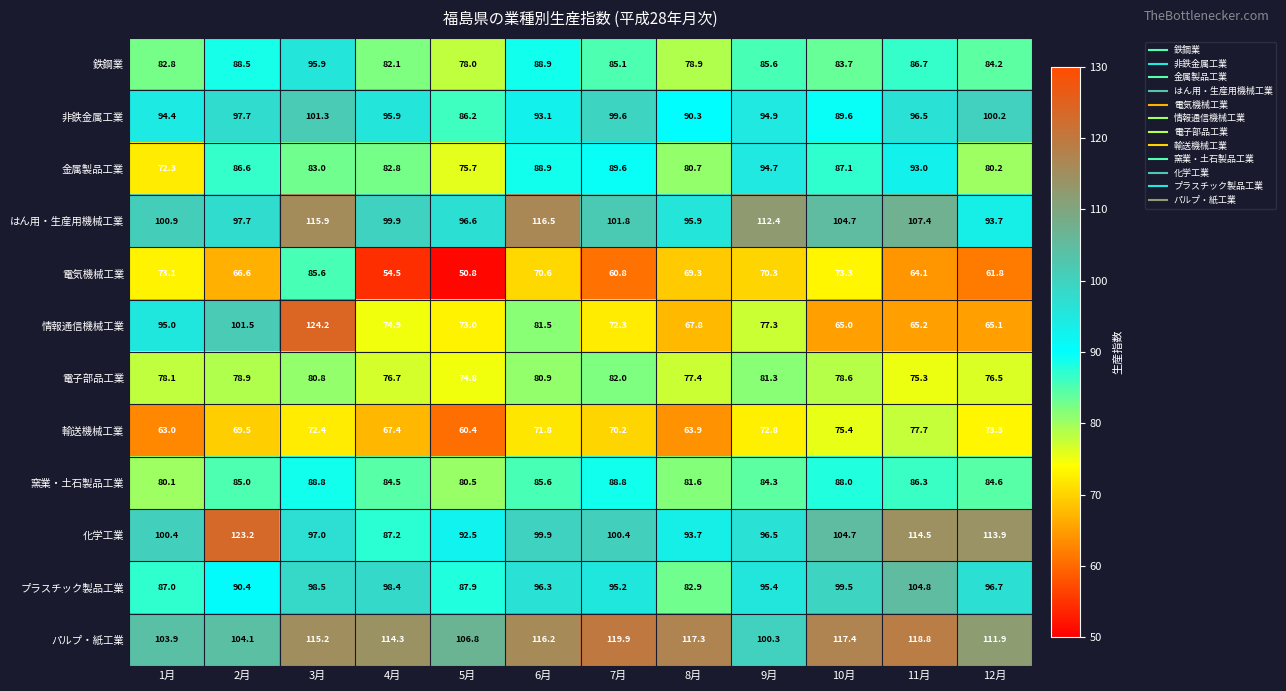

How many data points in 電子部品工業 are less than 78?

5